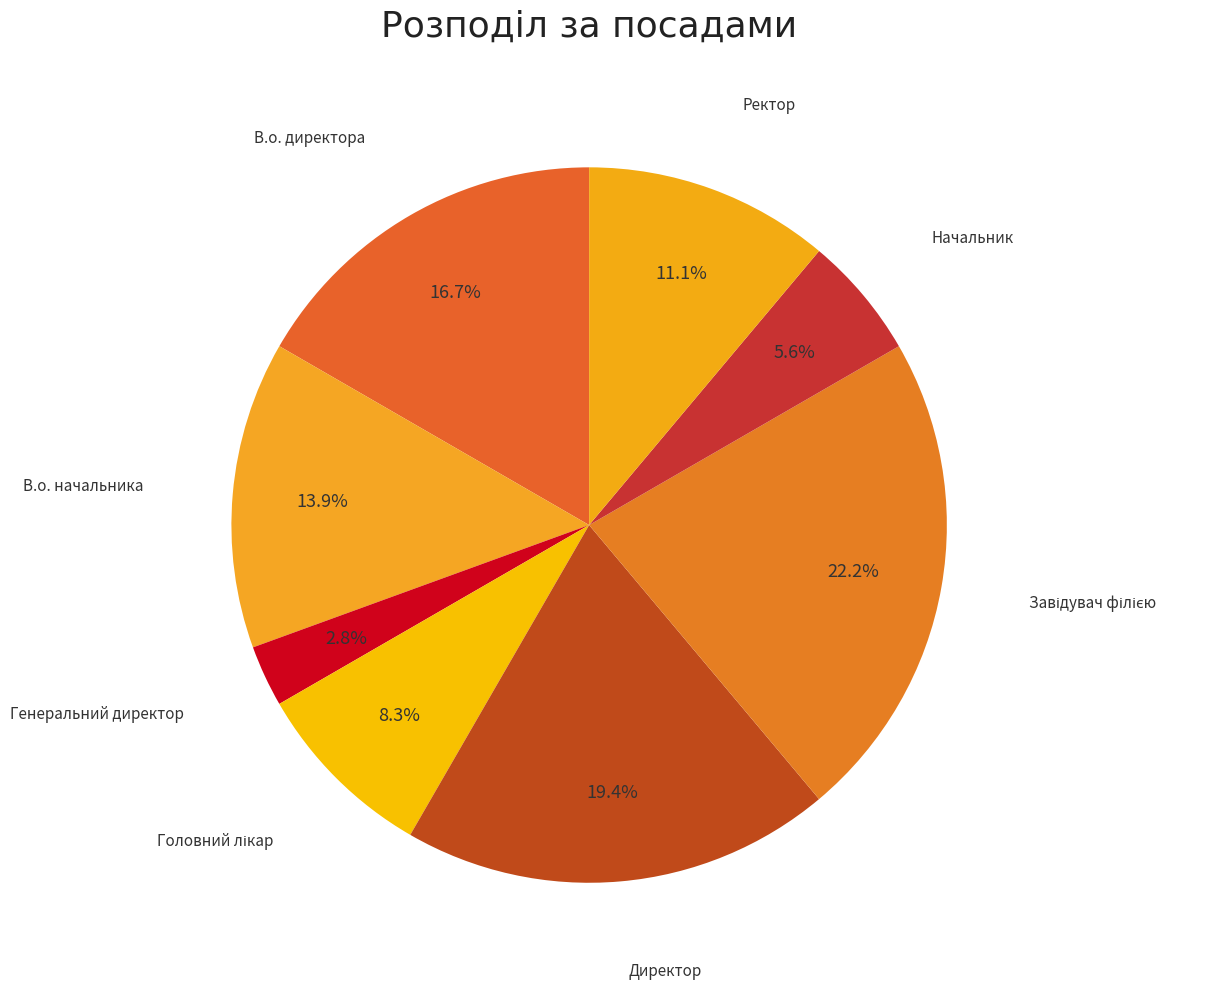

How many segments does this pie chart have?

8